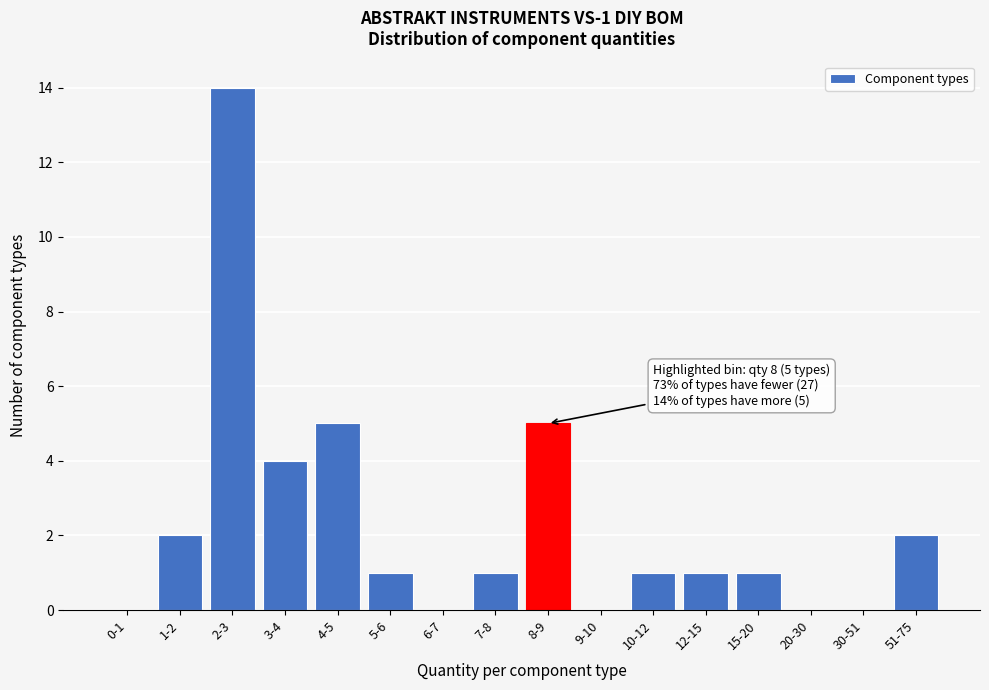

Reading right to left, what are all the values shown in this chart?

51-75=2	30-51=0	20-30=0	15-20=1	12-15=1	10-12=1	9-10=0	8-9=5	7-8=1	6-7=0	5-6=1	4-5=5	3-4=4	2-3=14	1-2=2	0-1=0